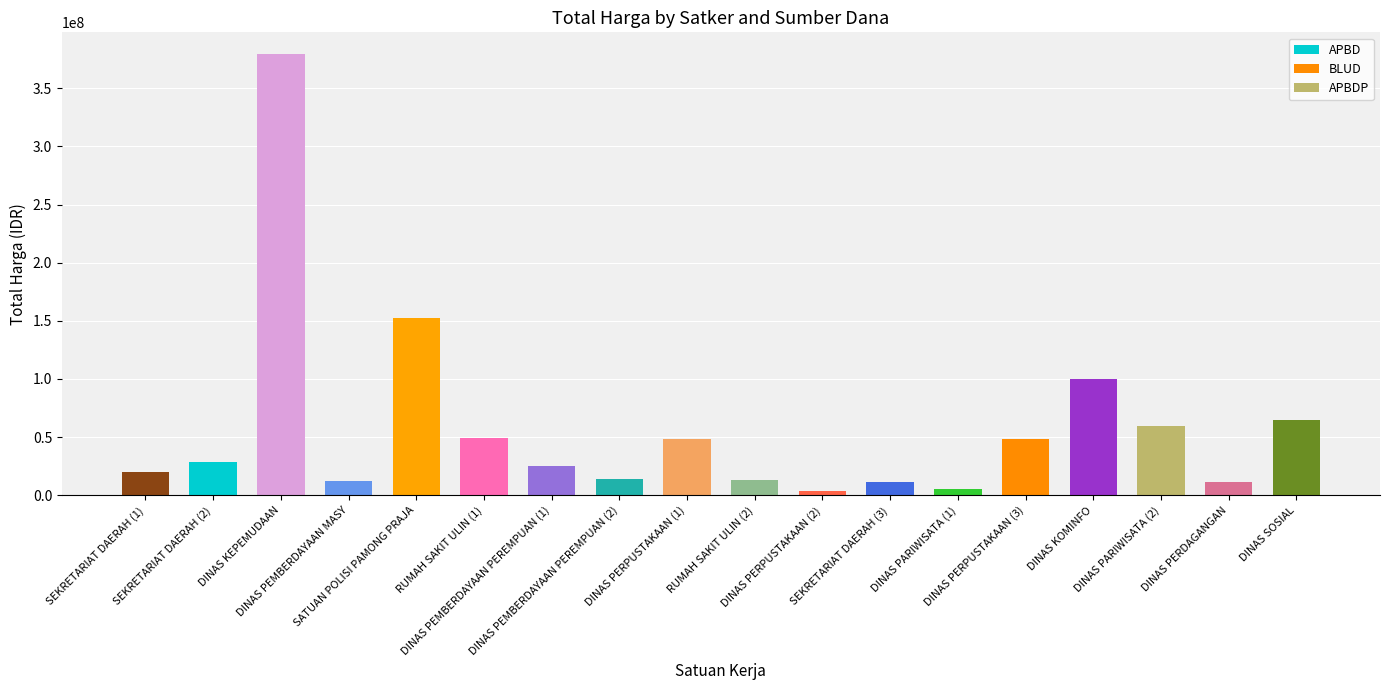

What is the maximum value shown in the chart?

379075000